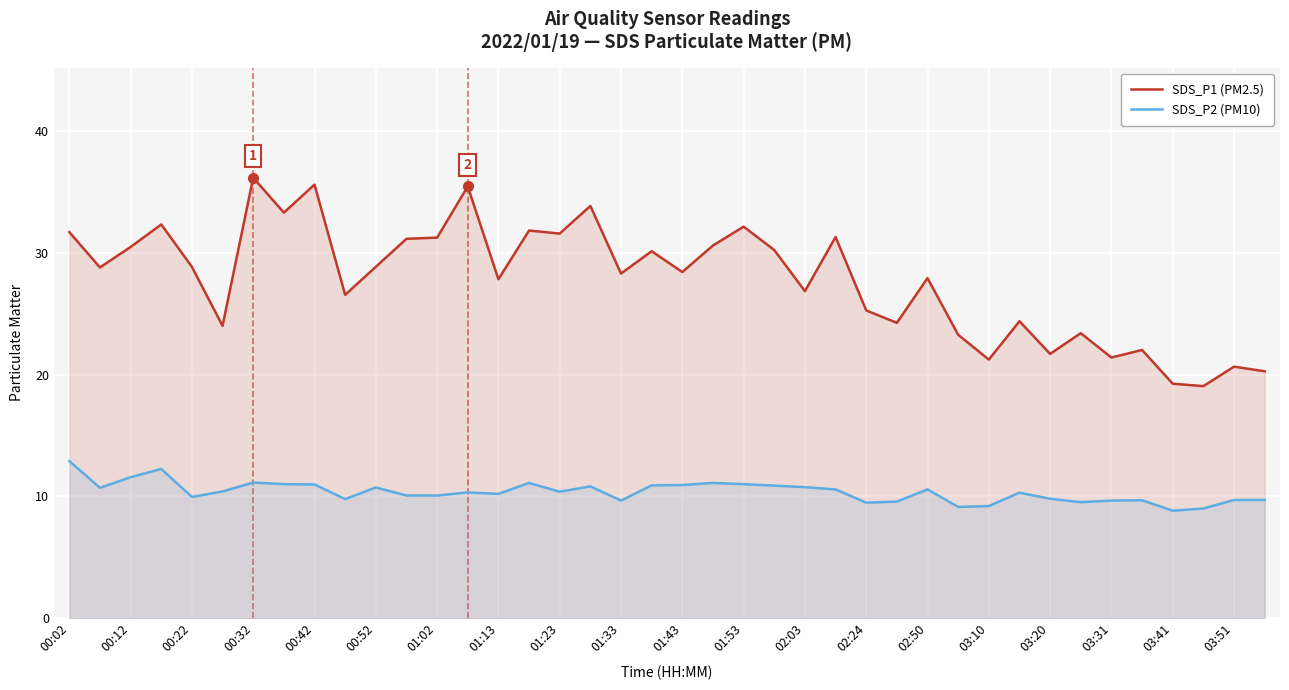

What is the difference between the maximum and minimum values in the SDS_P2 (PM10) series?

4.1